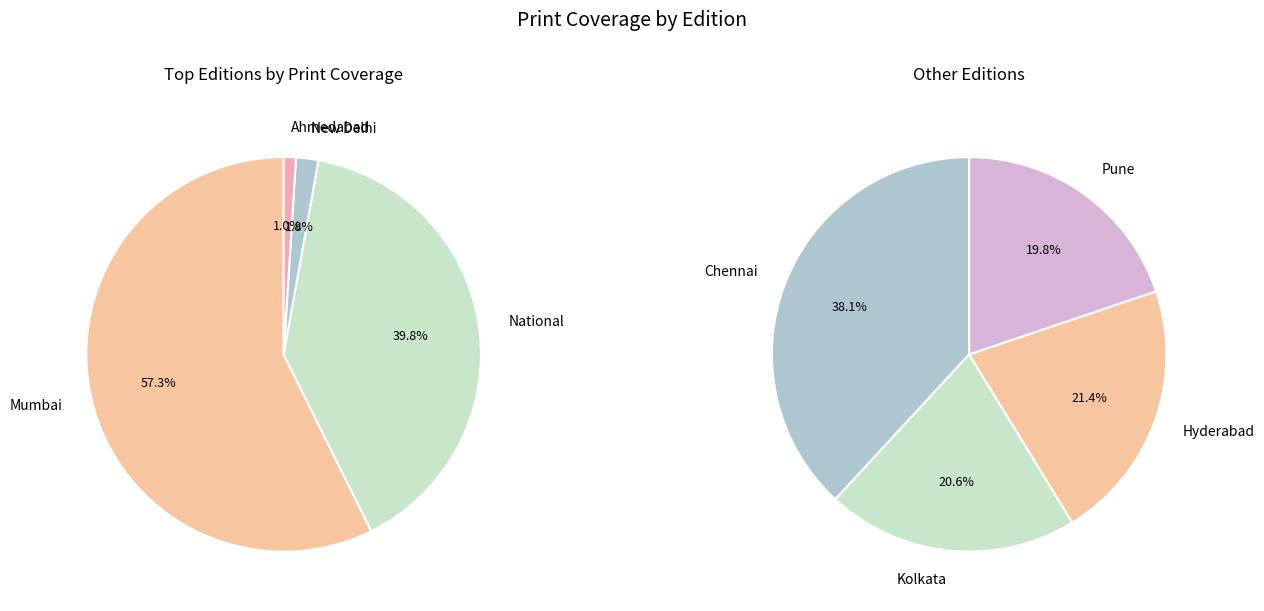

How many slices are in this pie chart?

8